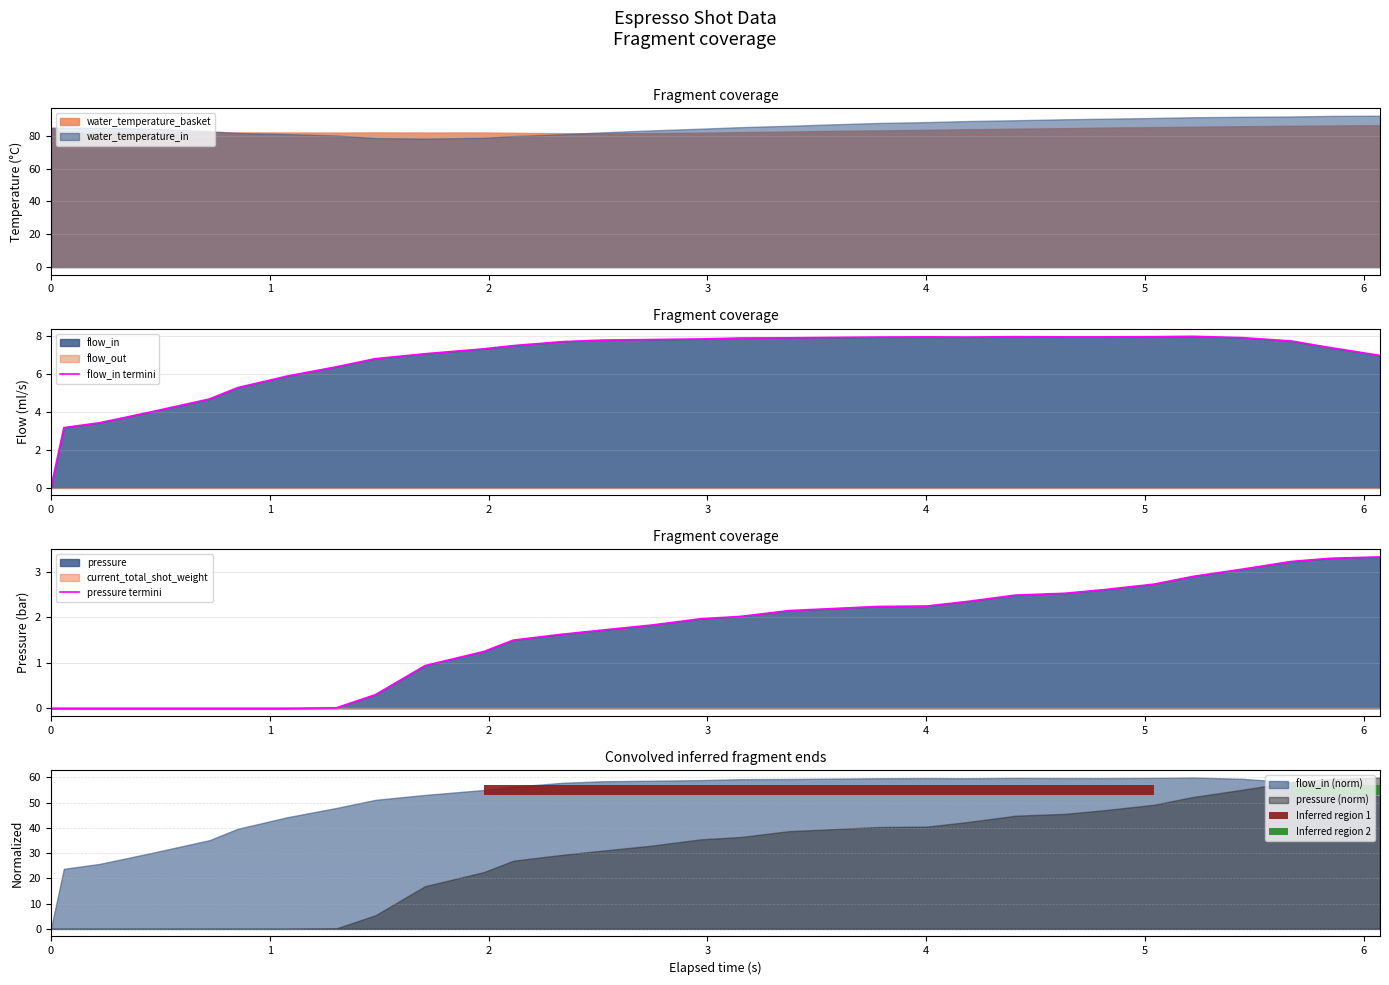

At how many categories does at least one series exceed 1?

30